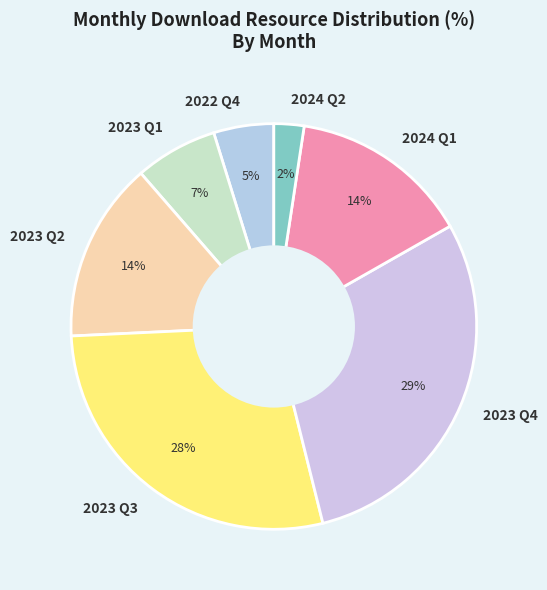

Which category has the smallest portion of the pie?

2024 Q2